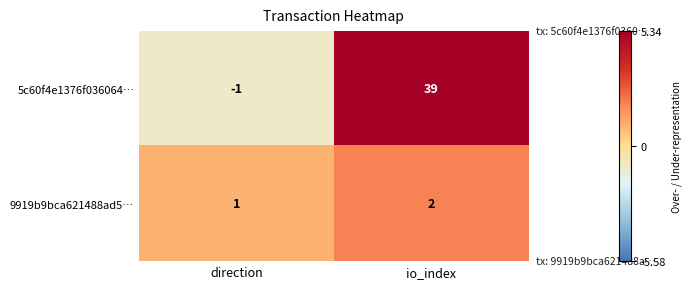

At which label is 5c60f4e1376f036064… closest to 19?

direction